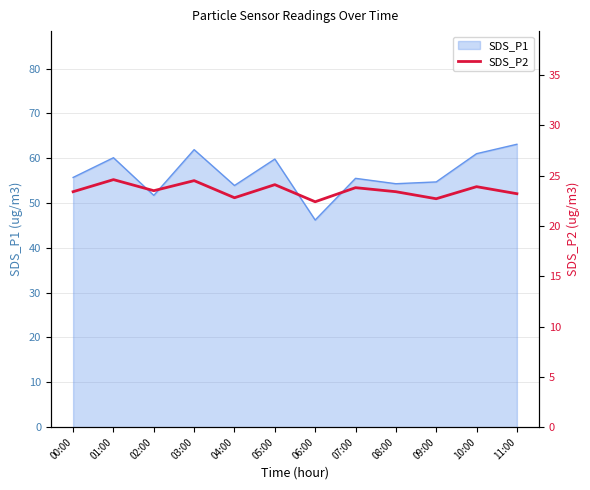

The value of SDS_P1 at 09:00 is 54.7. True or false?

True